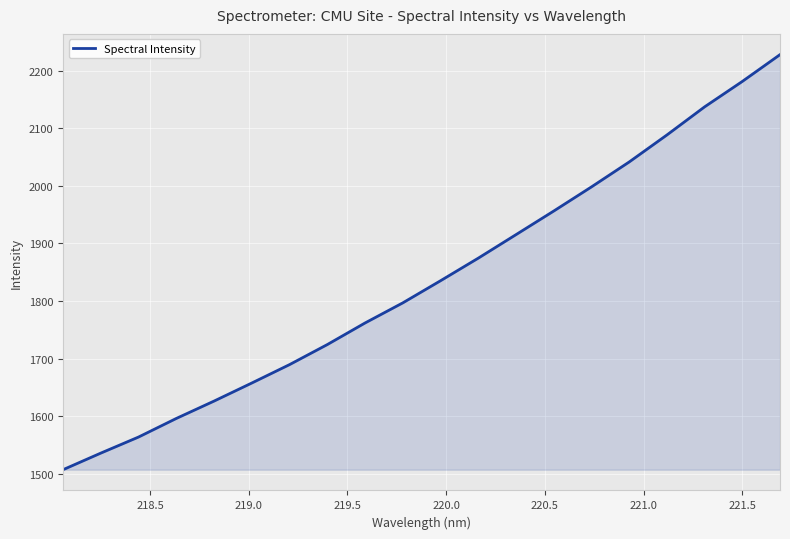

What is the difference between the maximum and minimum values?

720.5